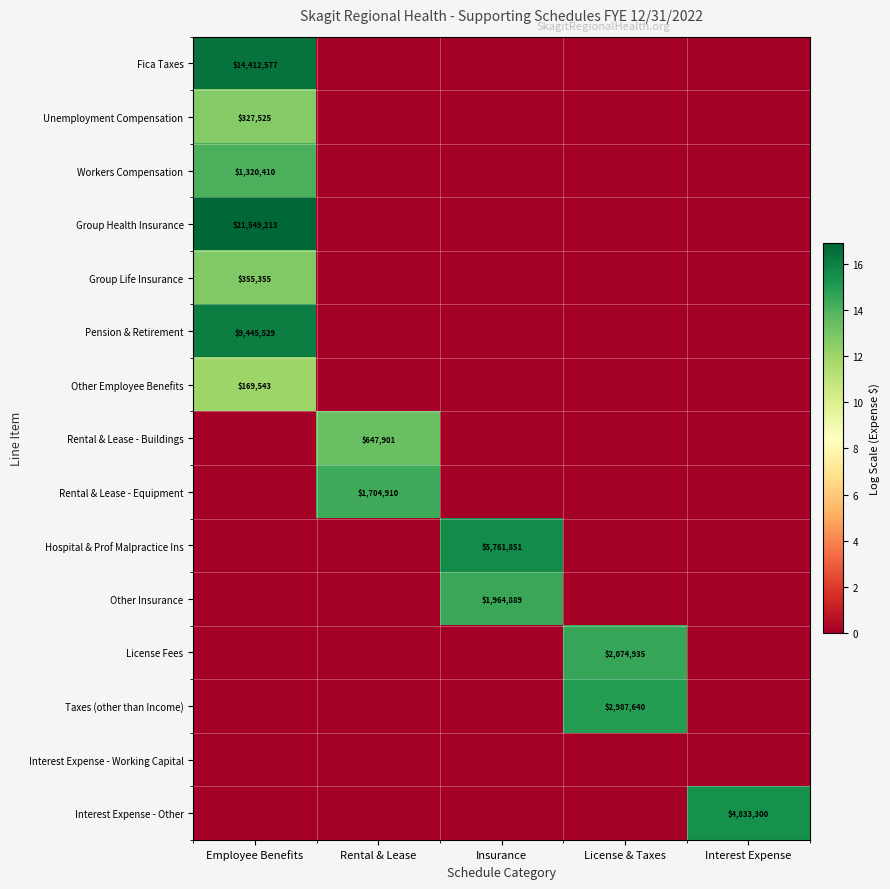

What is the total value across all series at Insurance?

30.1